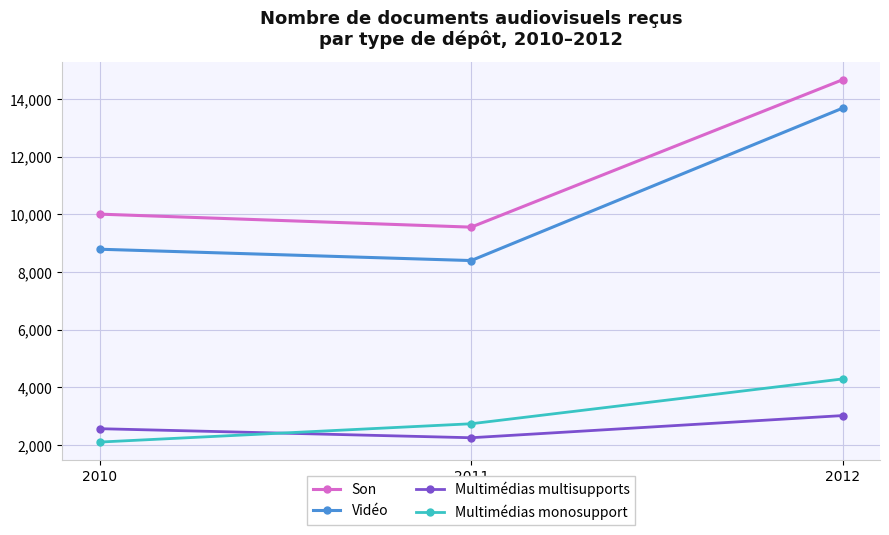

What is the value of the Multimédias monosupport point at the 1st from the left?

2102